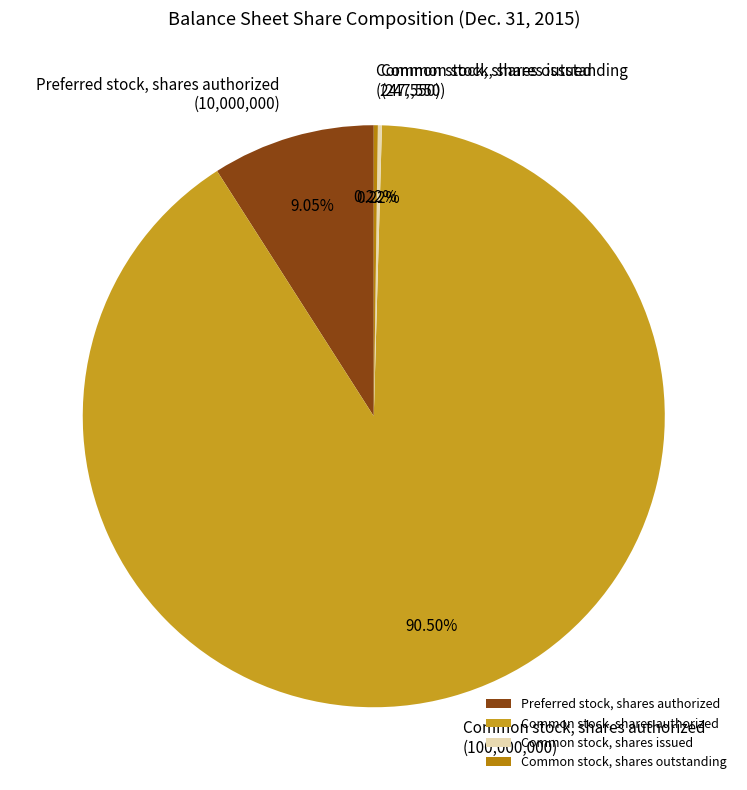

Which category has the biggest portion of the pie?

Common stock, shares authorized